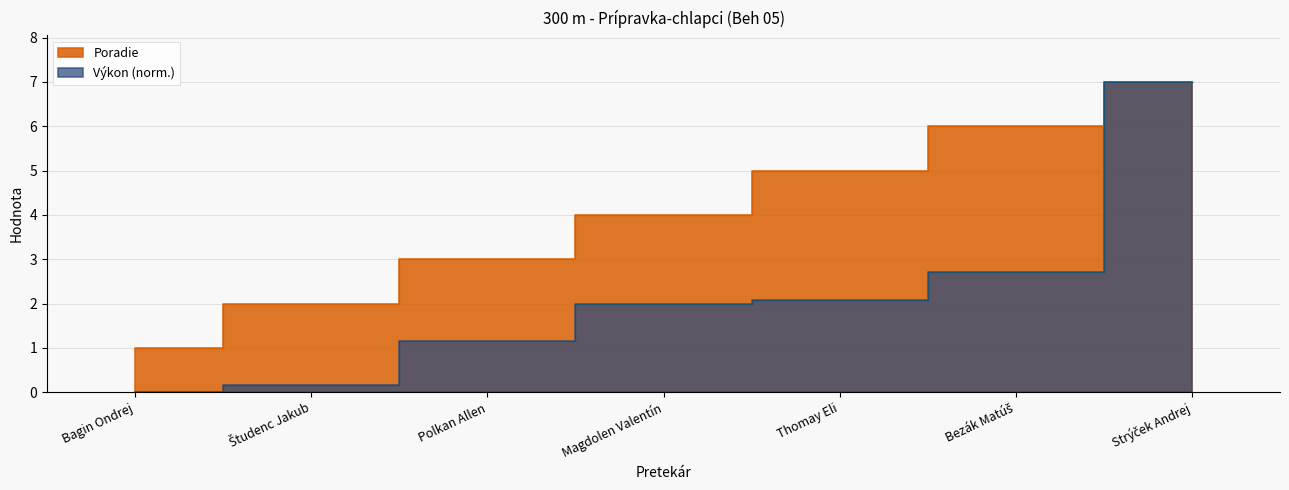

How many lines are shown in the chart?

2